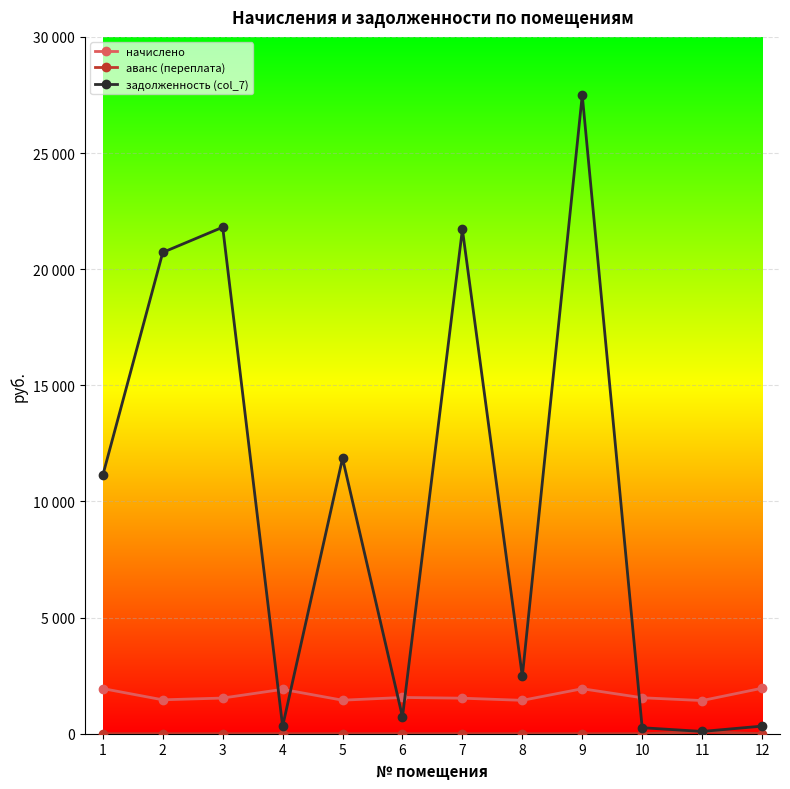

What is the total value across all series at 6?

2283.6